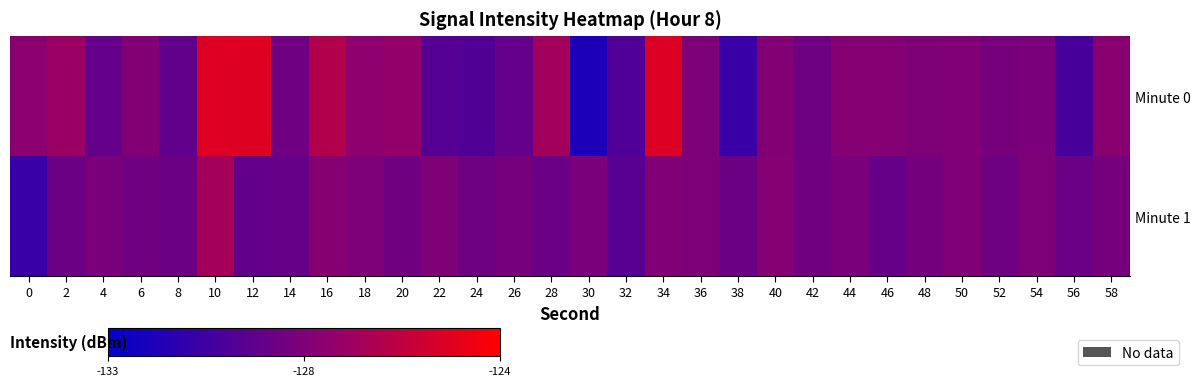

Which series changed the most between 32 and 38?

Minute 0